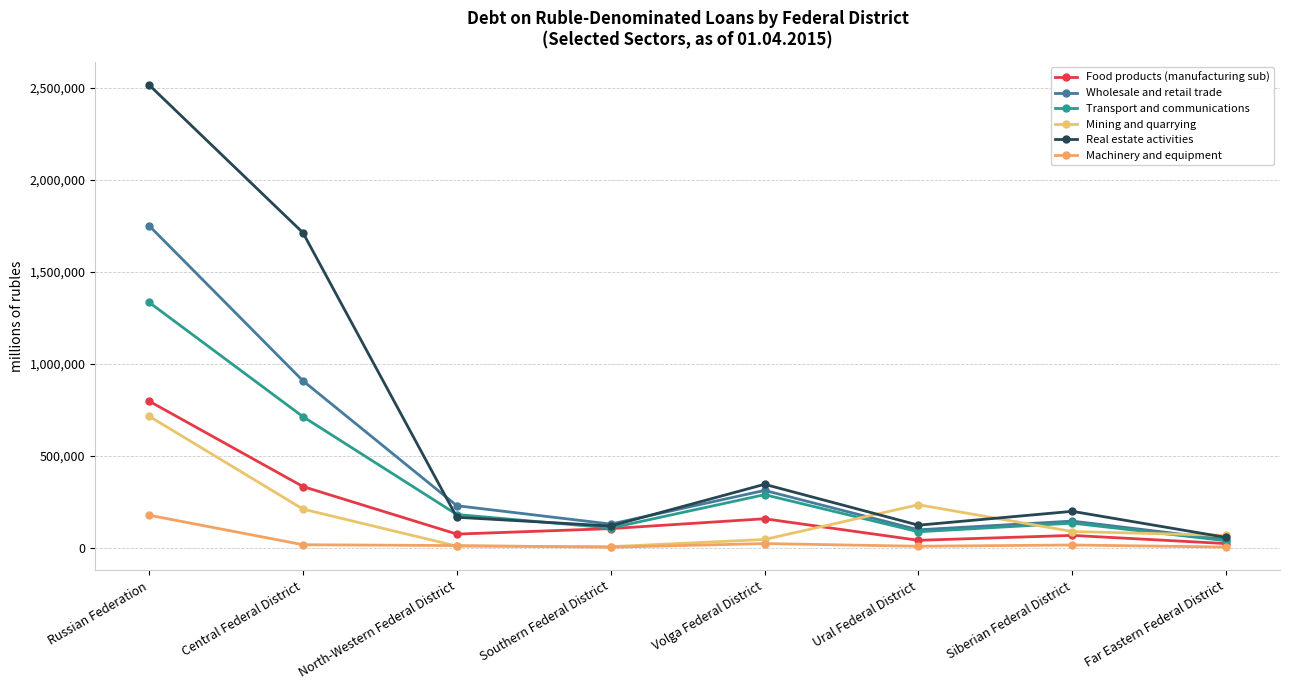

List the labels in order of Wholesale and retail trade value, smallest first.

Far Eastern Federal District, Ural Federal District, Southern Federal District, Siberian Federal District, North-Western Federal District, Volga Federal District, Central Federal District, Russian Federation